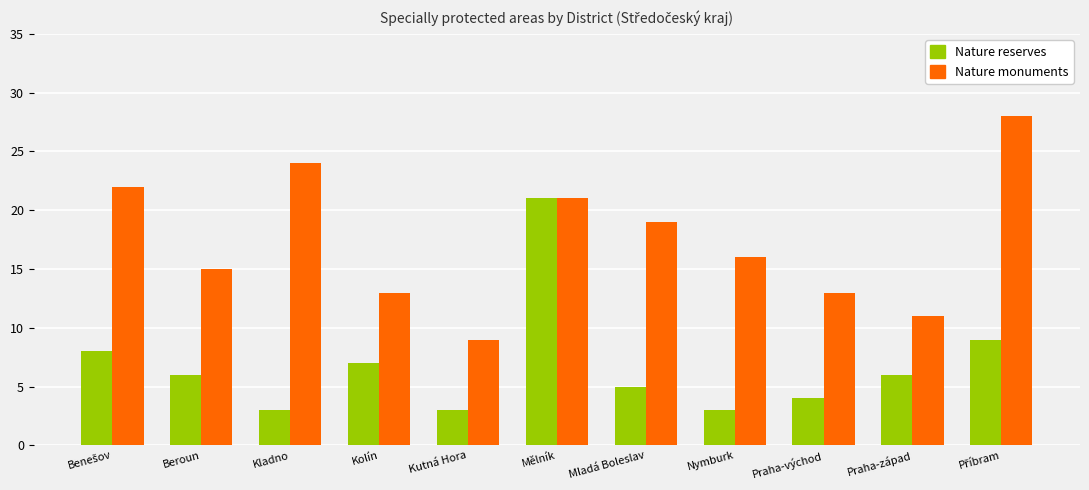

True or false: Nature monuments has a value of 19 at Mladá Boleslav.

True